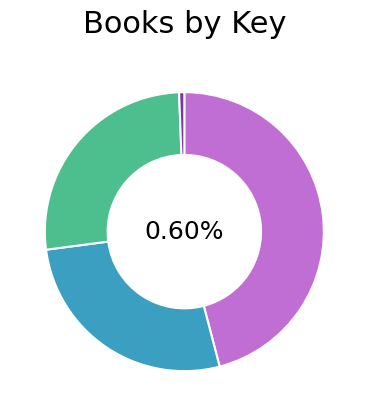

Which category has the smallest portion of the pie?

Roaring 2000s